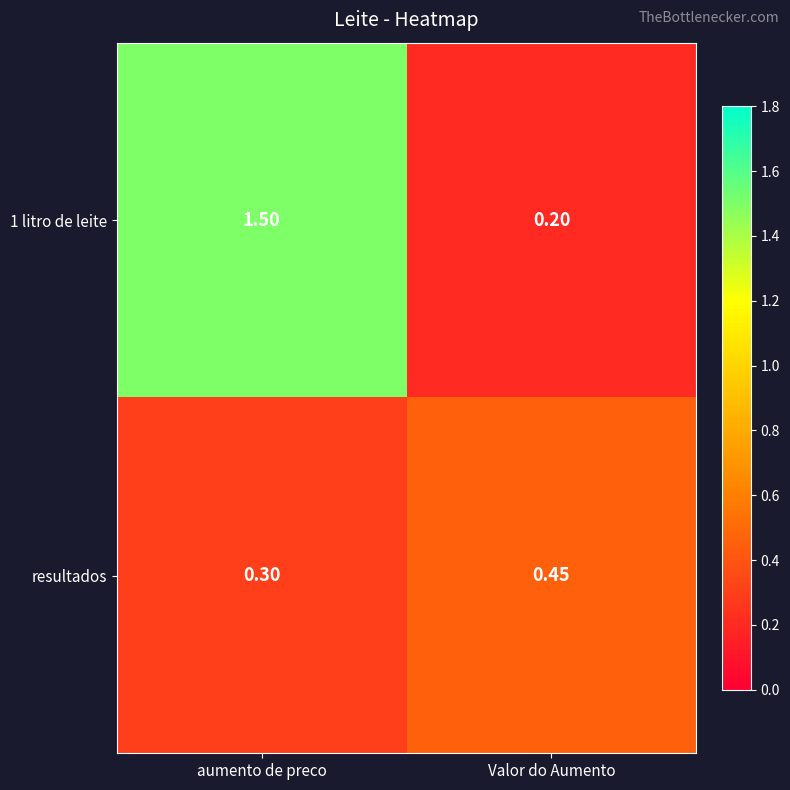

At how many categories does at least one series exceed 0?

2